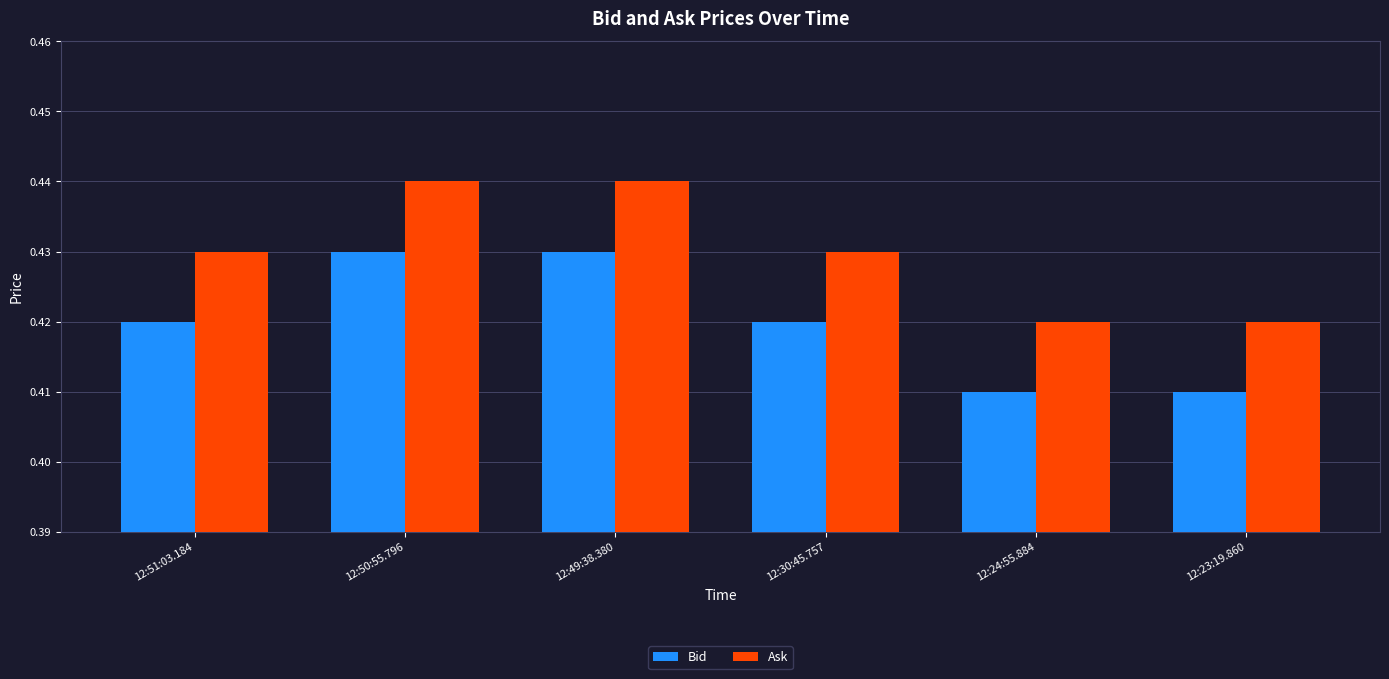

What is the label of the 2nd bar from the left?

12:50:55.796